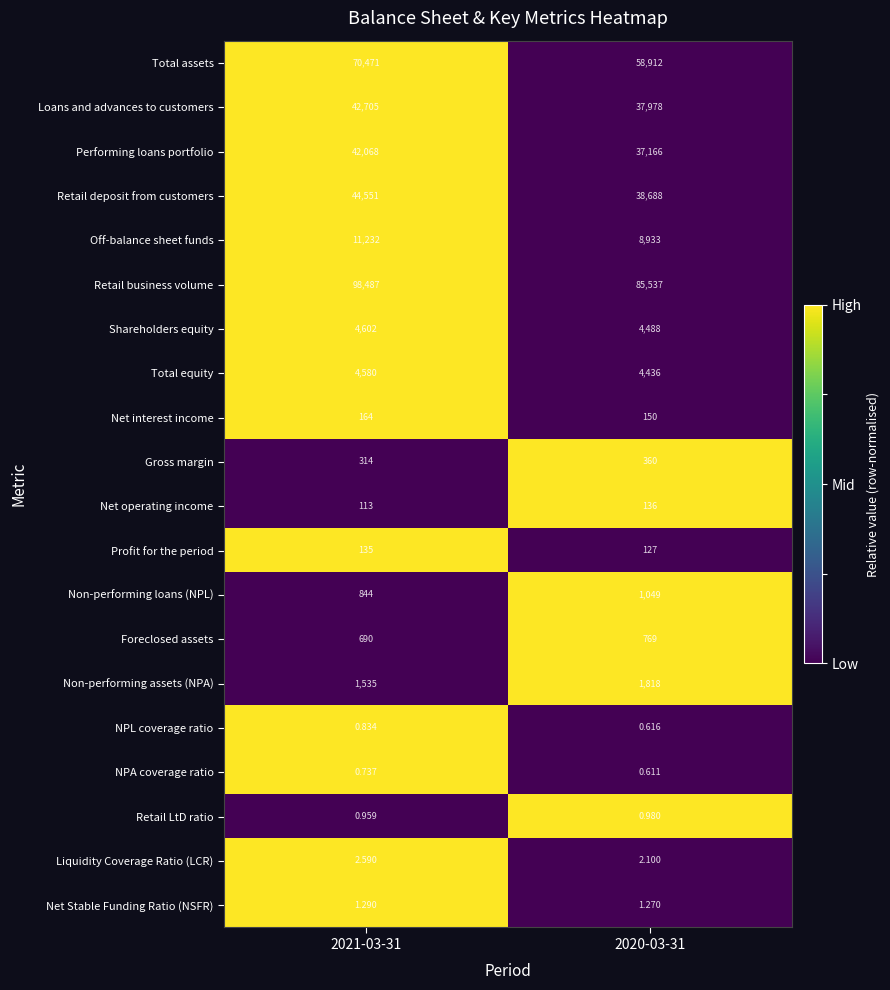

Count the number of data series in this chart.

20